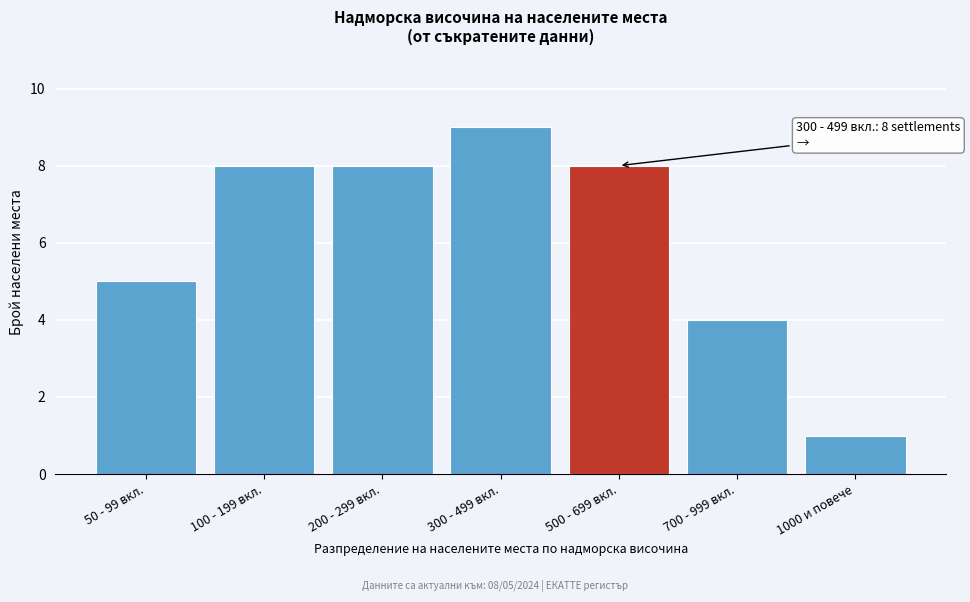

Reading left to right, list all the values displayed in this chart.

50 - 99 вкл.=5	100 - 199 вкл.=8	200 - 299 вкл.=8	300 - 499 вкл.=9	500 - 699 вкл.=8	700 - 999 вкл.=4	1000 и повече=1